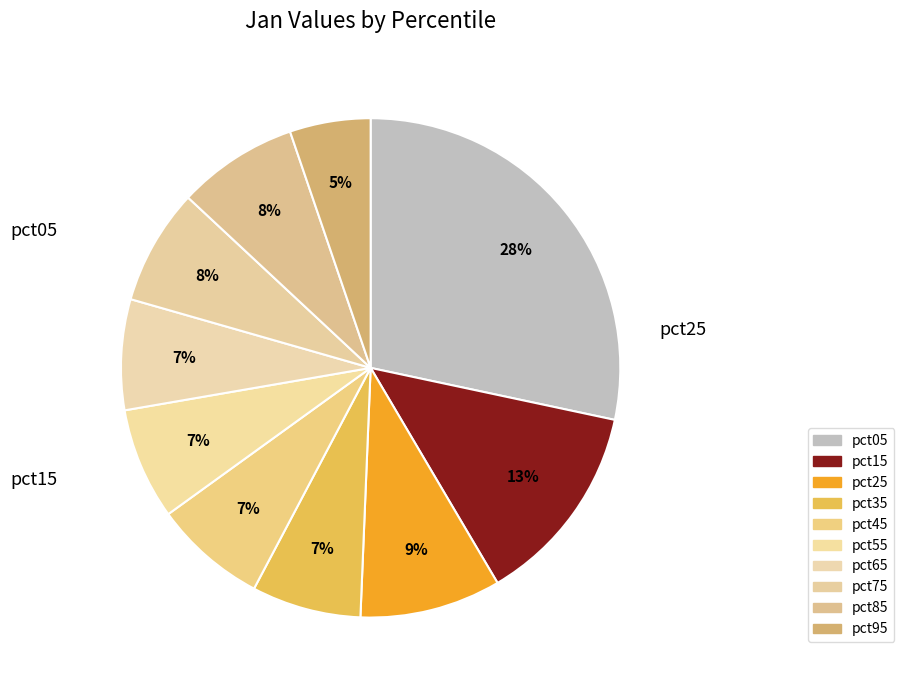

What is the change in value from pct15 to pct95?

-0.8